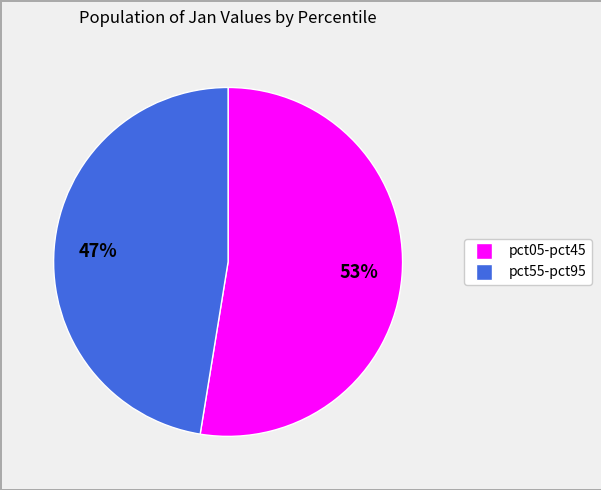

Does any single category account for the majority?

Yes